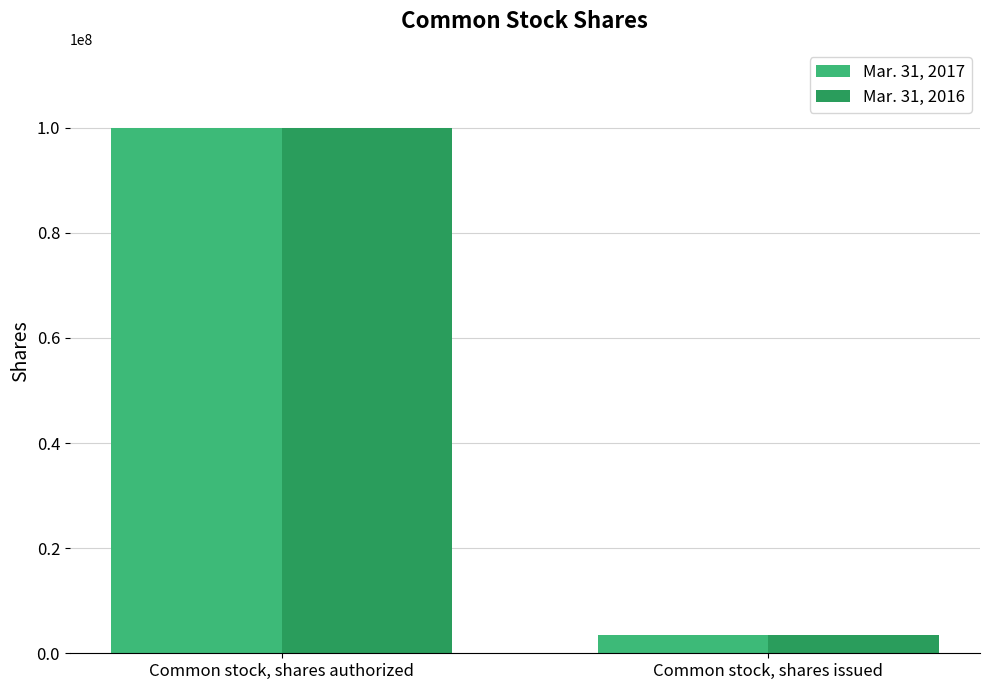

How many distinct data groups are displayed?

2